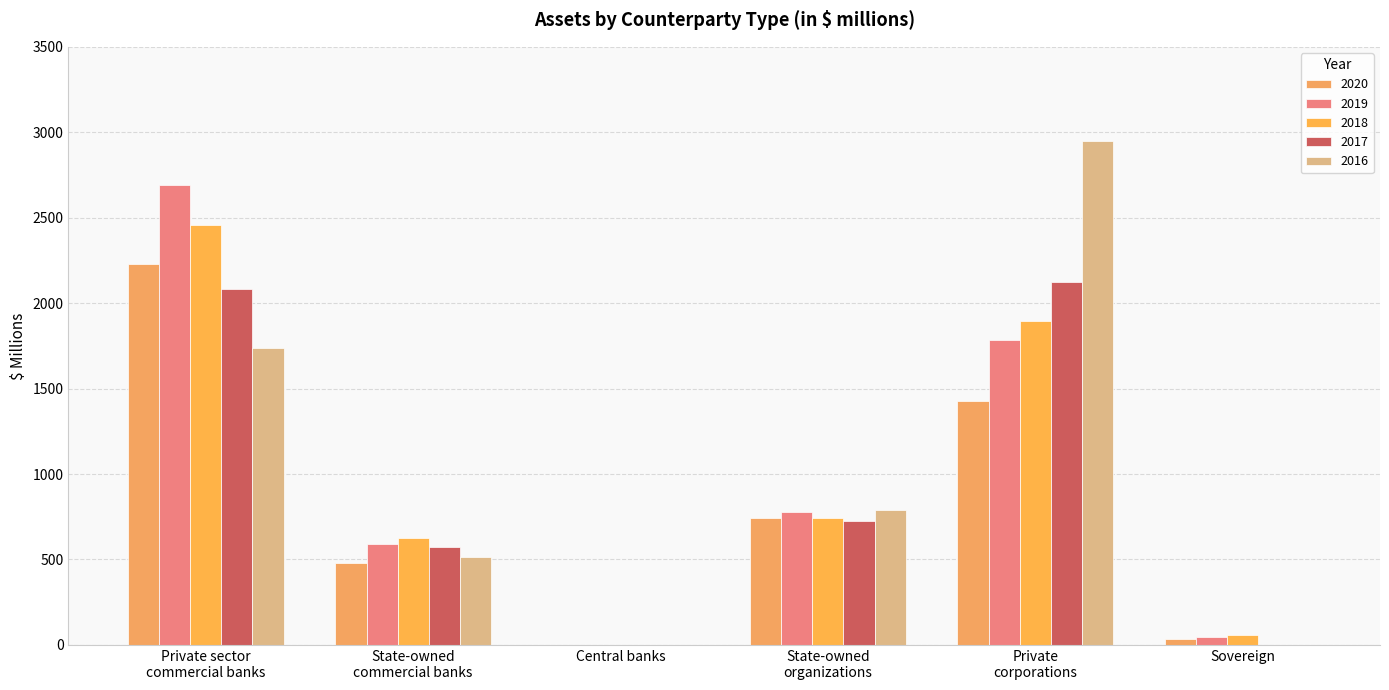

Reading right to left, transcribe all the data shown in this chart.

2020: Sovereign=35	Private
corporations=1425	State-owned
organizations=742	Central banks=0	State-owned
commercial banks=477	Private sector
commercial banks=2232
2019: Sovereign=47	Private
corporations=1783	State-owned
organizations=780	Central banks=0	State-owned
commercial banks=590	Private sector
commercial banks=2693
2018: Sovereign=59	Private
corporations=1893	State-owned
organizations=743	Central banks=0	State-owned
commercial banks=624	Private sector
commercial banks=2459
2017: Sovereign=0	Private
corporations=2125	State-owned
organizations=723	Central banks=0	State-owned
commercial banks=574	Private sector
commercial banks=2084
2016: Sovereign=0	Private
corporations=2950	State-owned
organizations=787	Central banks=0	State-owned
commercial banks=515	Private sector
commercial banks=1739